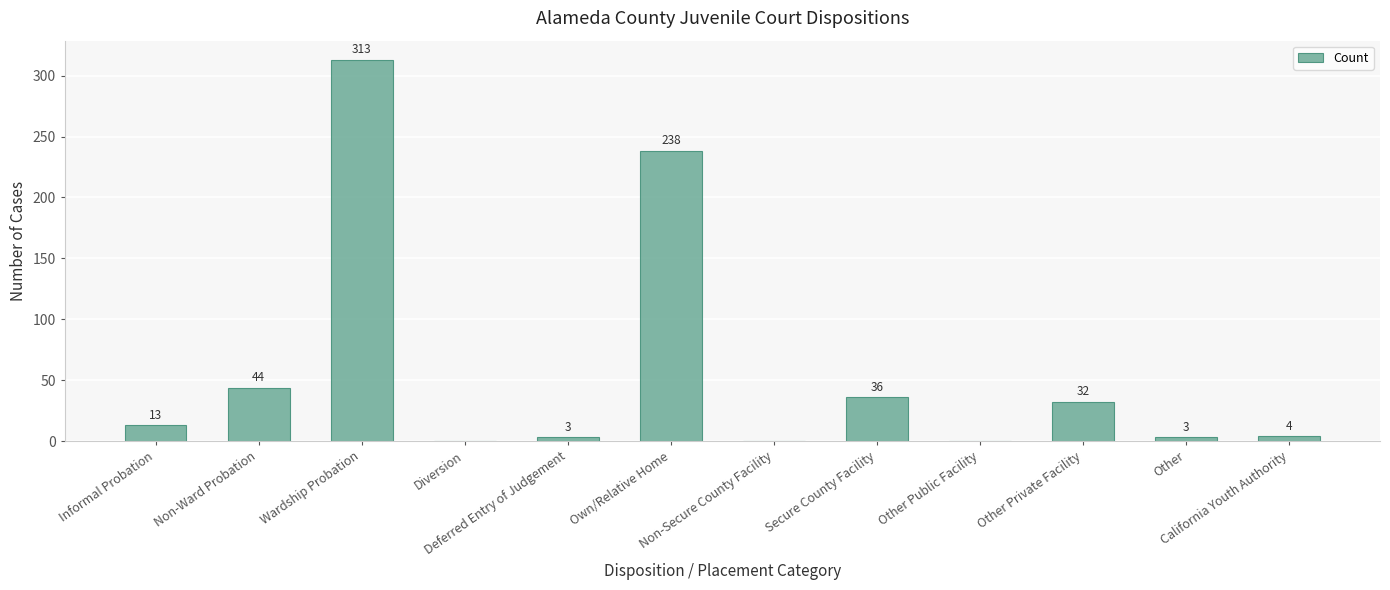

Which has a higher value, Non-Secure County Facility or Secure County Facility?

Secure County Facility